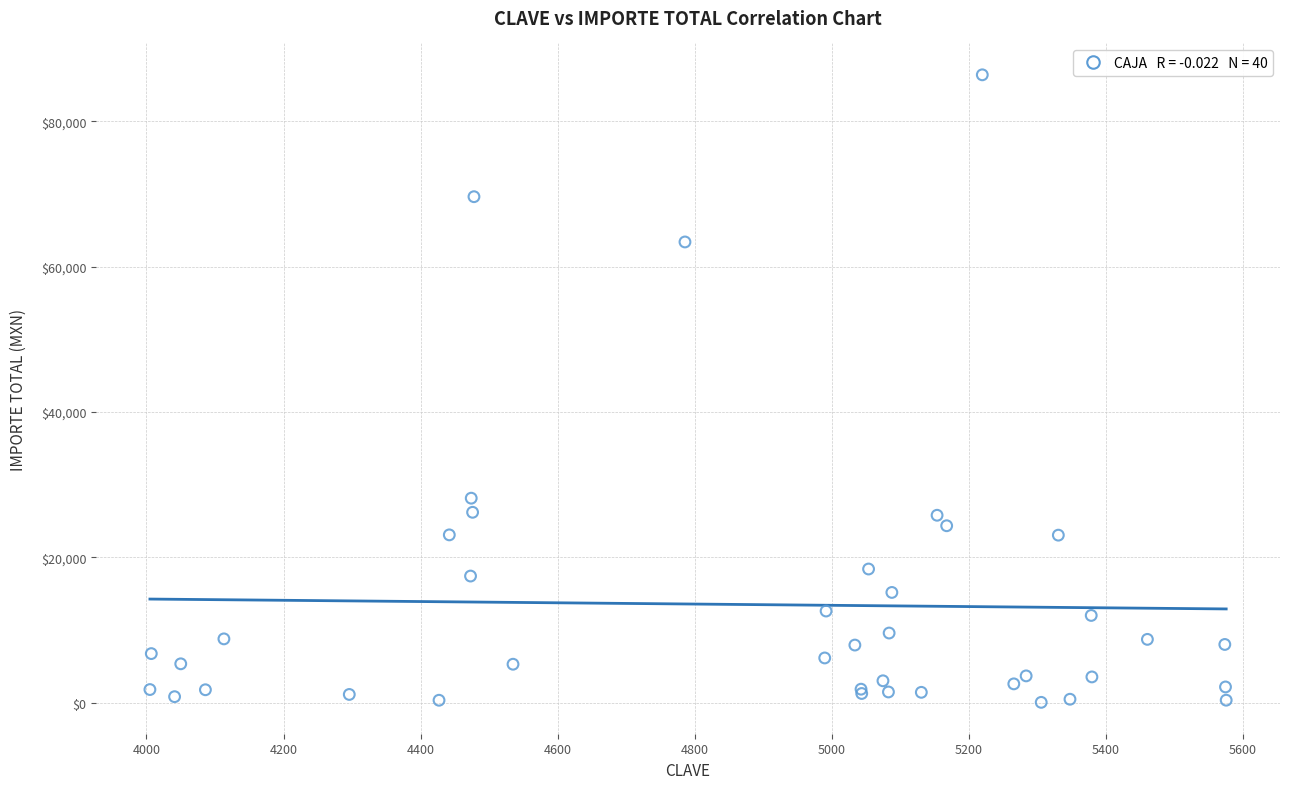

What Y value in the scatter plot is closest to 43230?

28148.9